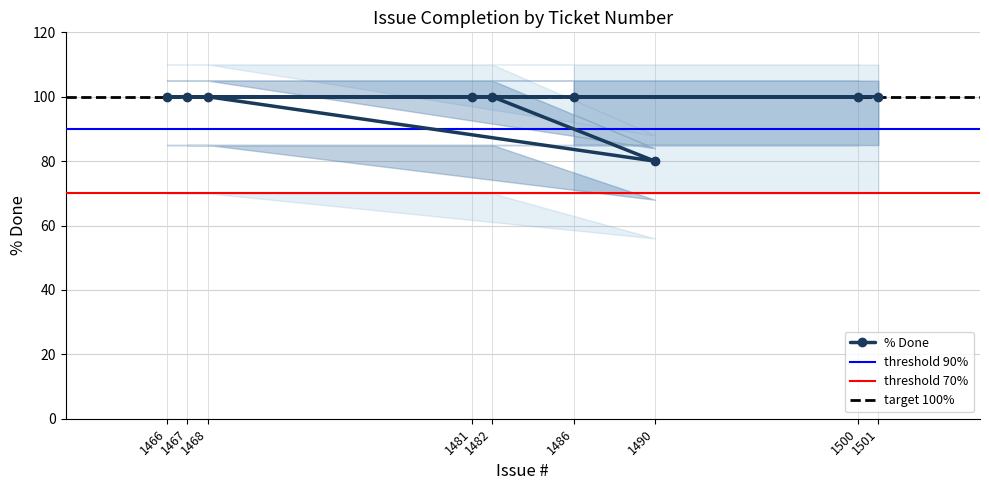

Is it true that the value at 1501 is 51?

False